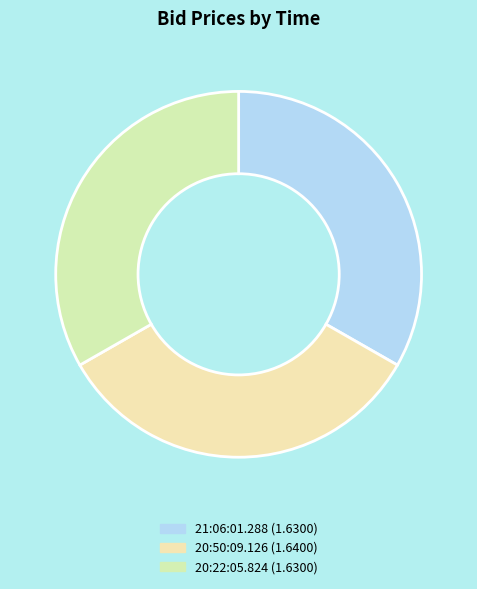

To the nearest percent, what percentage of the pie is 20:22:05.824?

33%